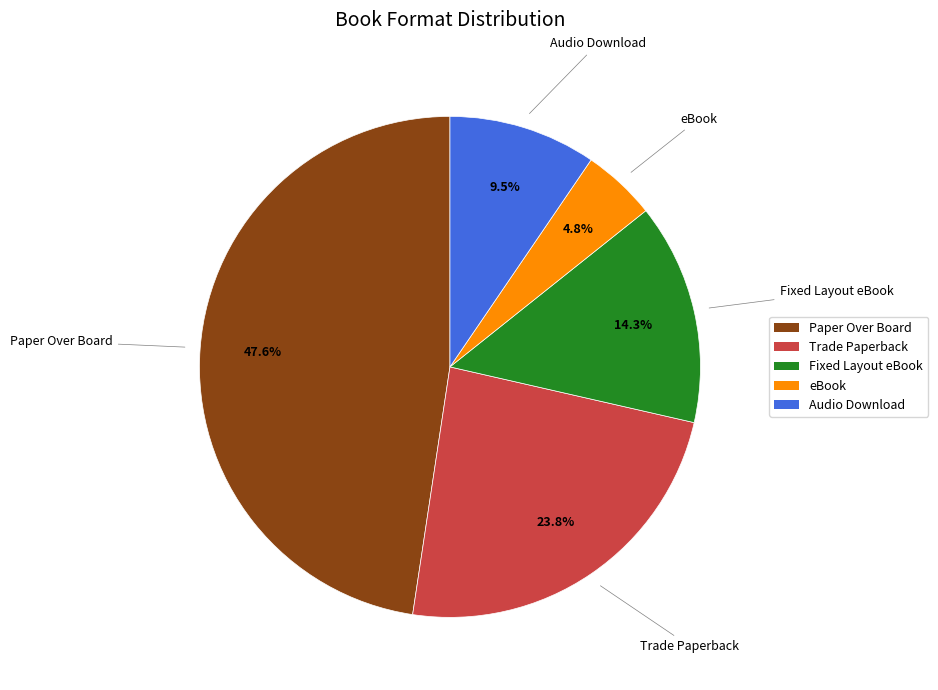

What is the smallest slice in the pie chart?

eBook